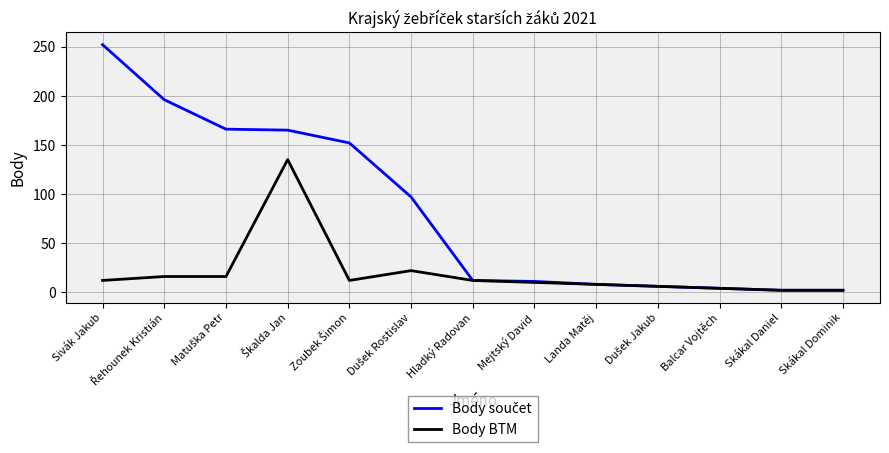

What is the minimum value for Body součet?

2